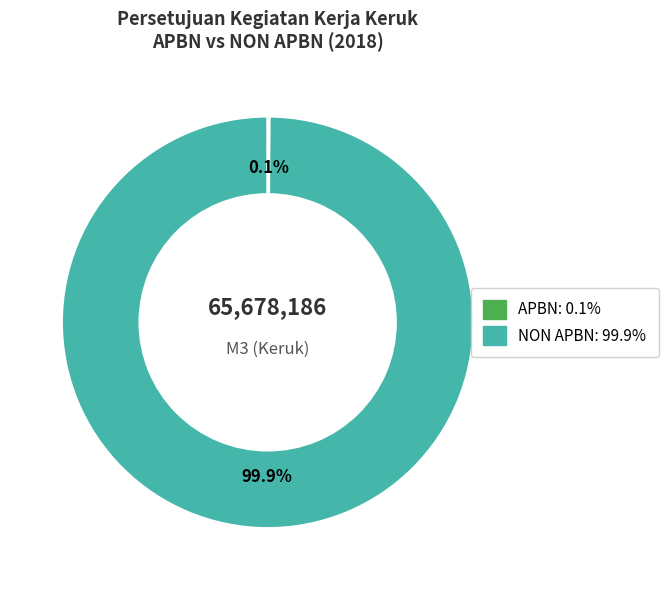

Does any single category account for the majority?

Yes